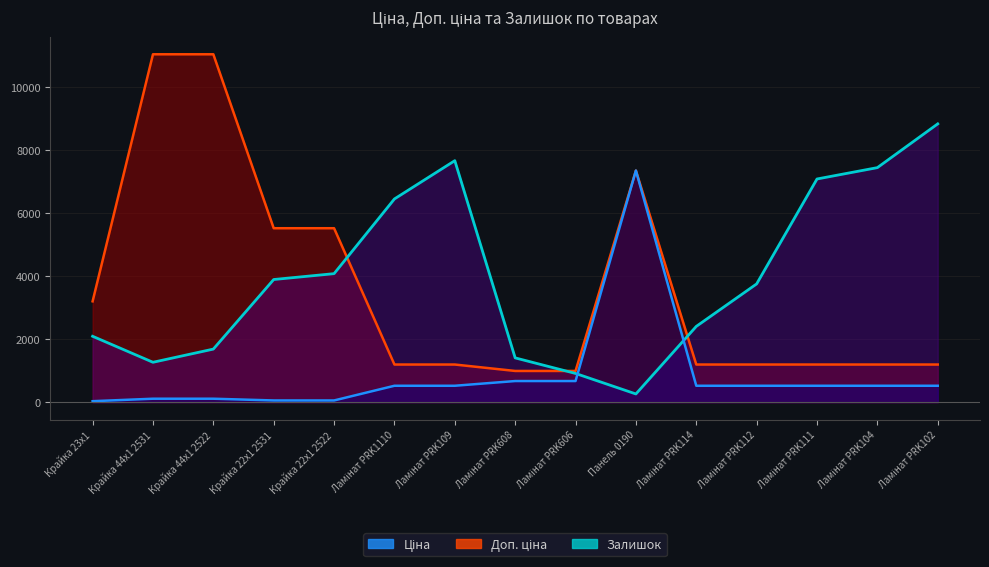

What is the maximum value shown in the chart?

11055.0